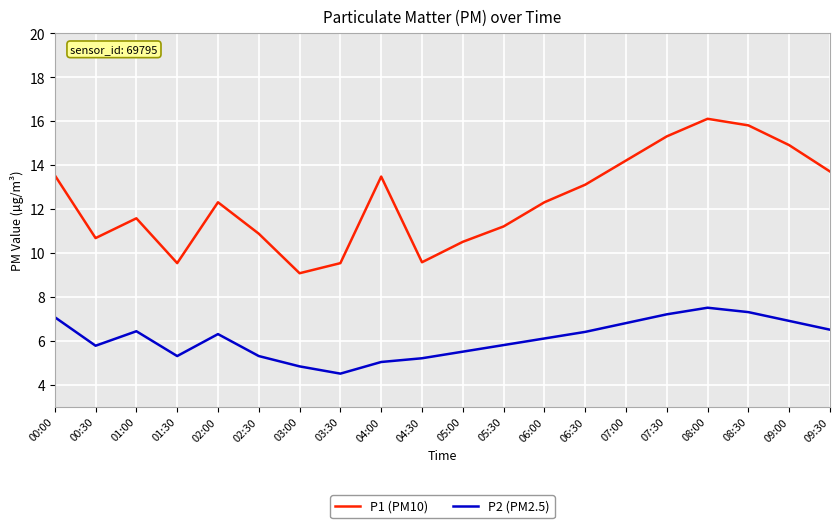

What is the difference between the highest and lowest values at 05:00?

5.0